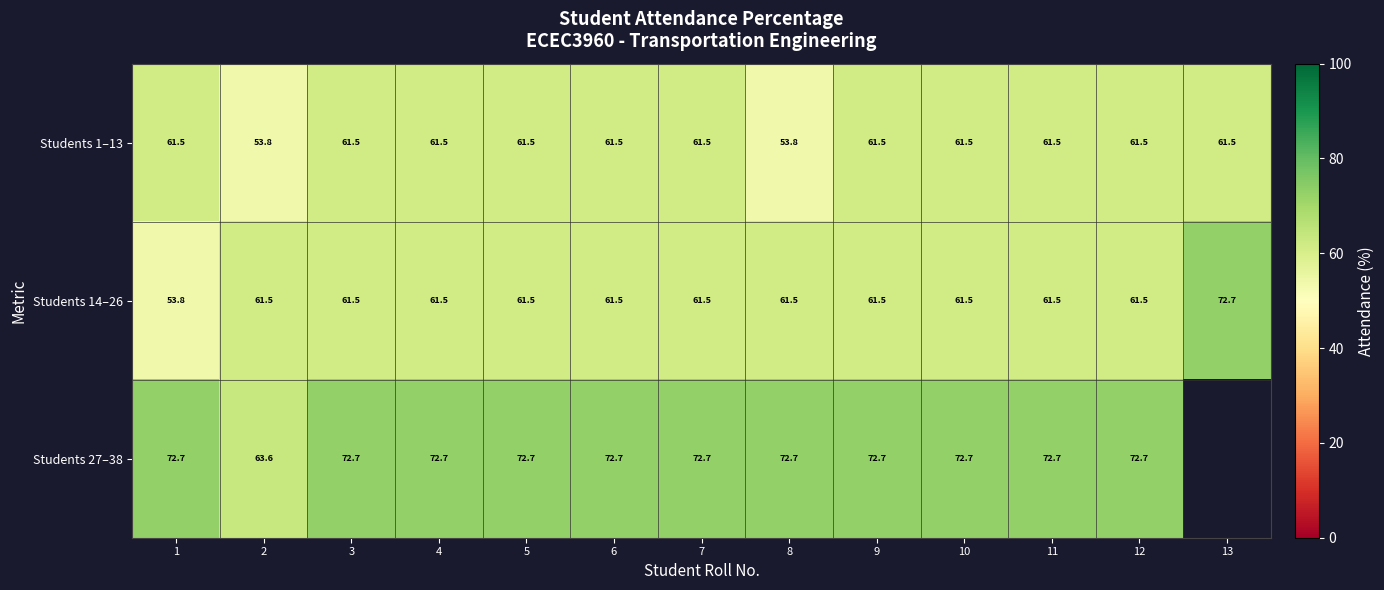

How many values in the Students 14–26 series exceed 61?

12